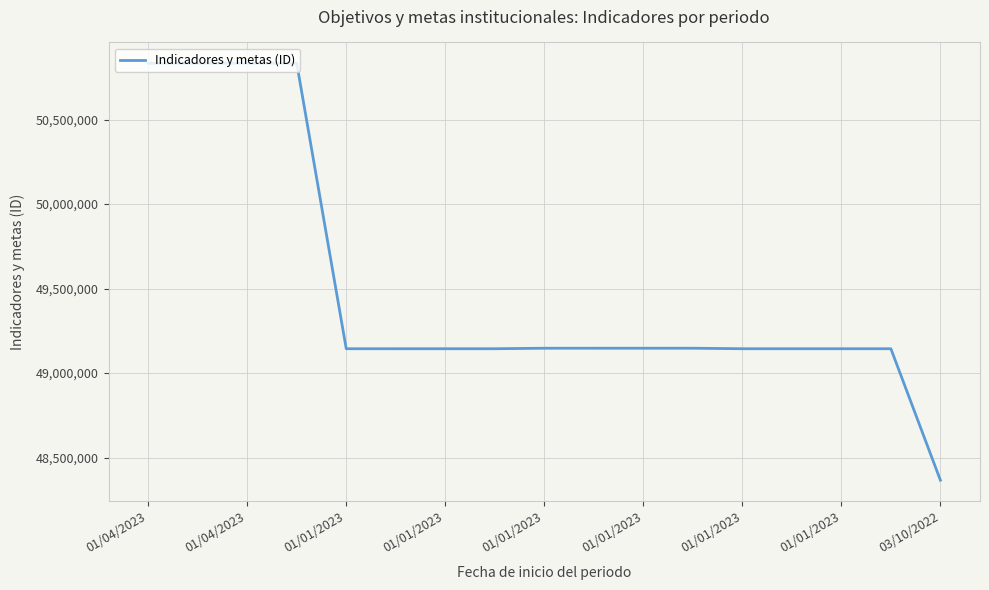

What is the maximum value shown in the chart?

50832868